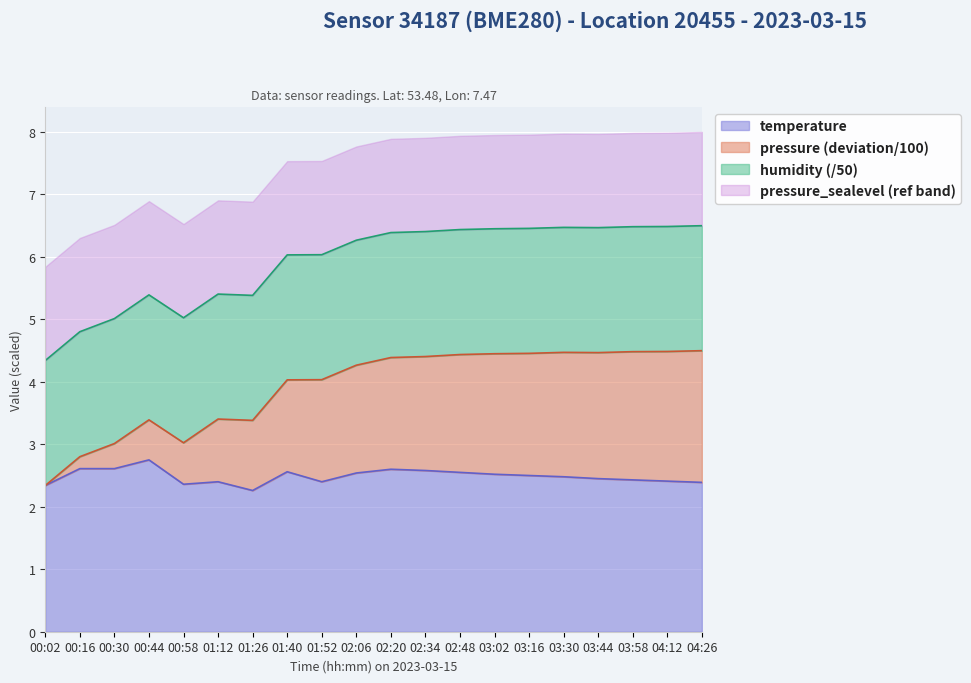

What is the minimum value for temperature?

2.3